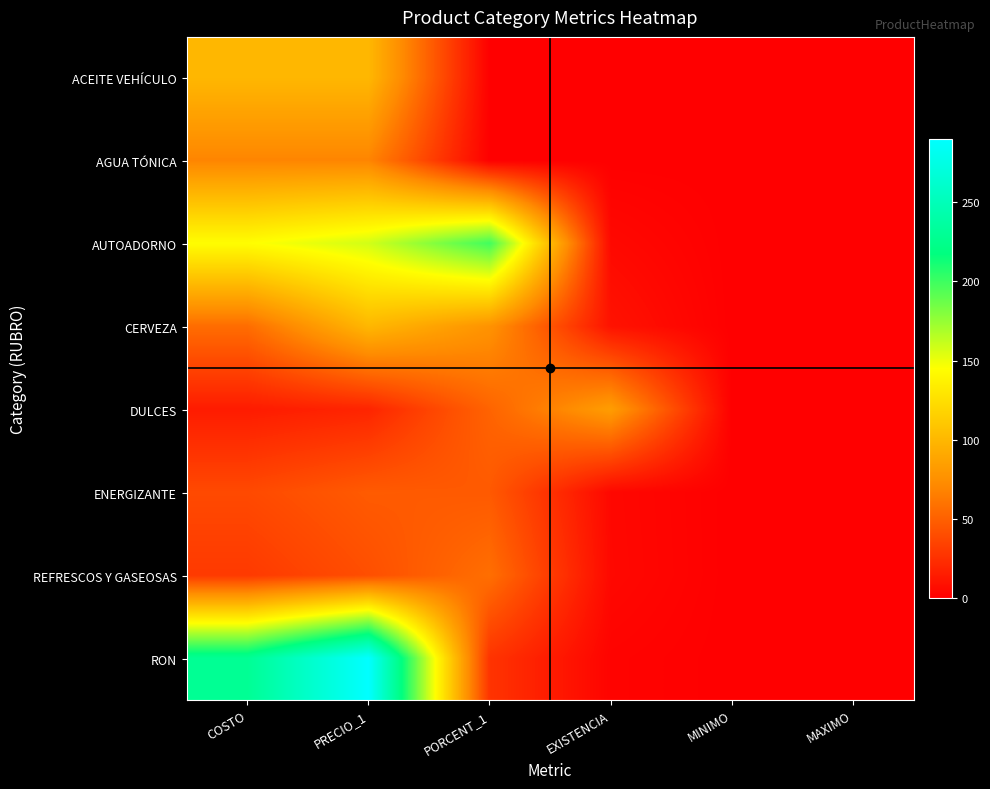

Which series changed the most between PORCENT_1 and MAXIMO?

AUTOADORNO